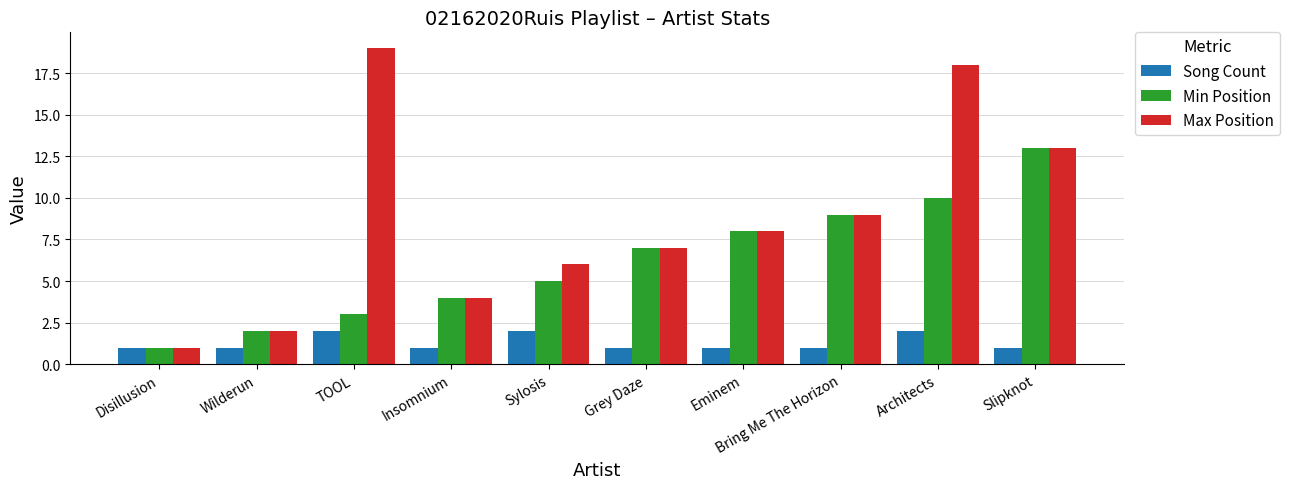

Rank the series by their average value, from highest to lowest.

Max Position, Min Position, Song Count